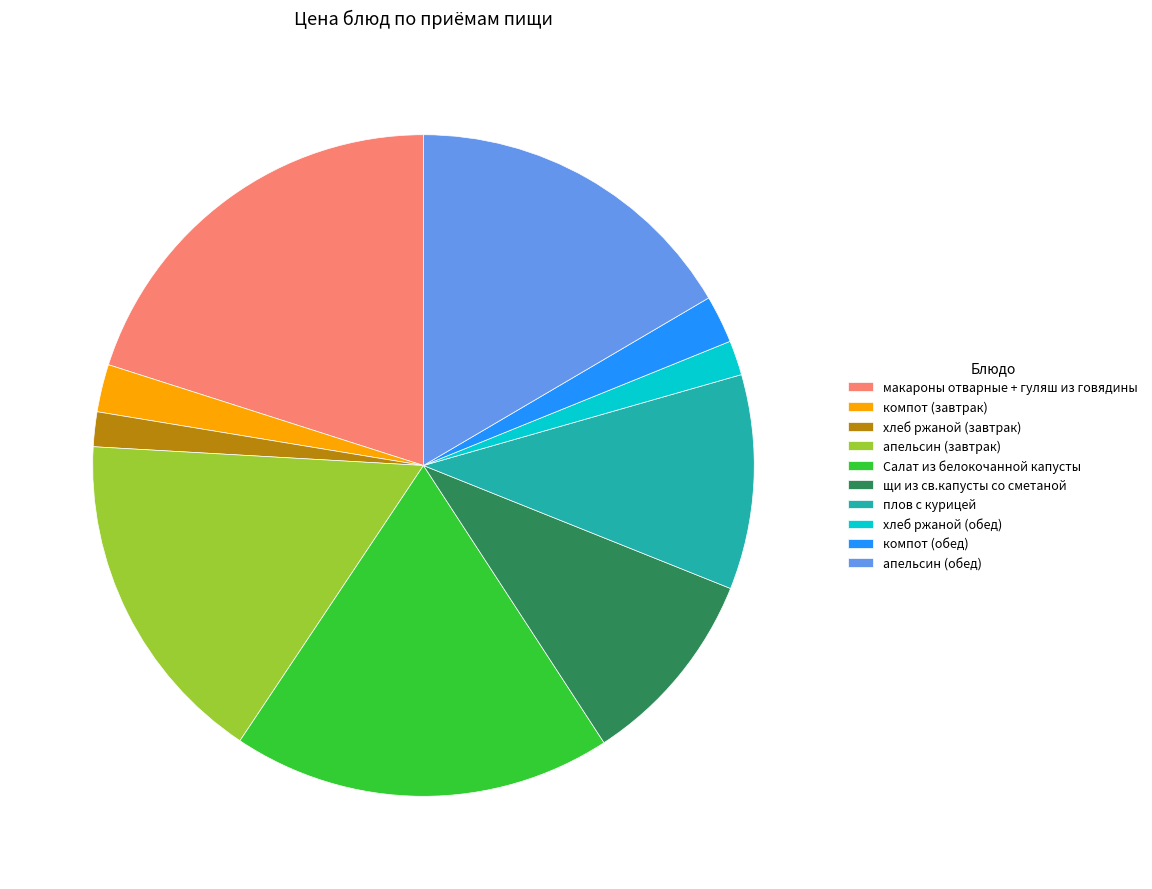

Do макароны отварные + гуляш из говядины and хлеб ржаной (обед) together represent more than half of the pie?

No